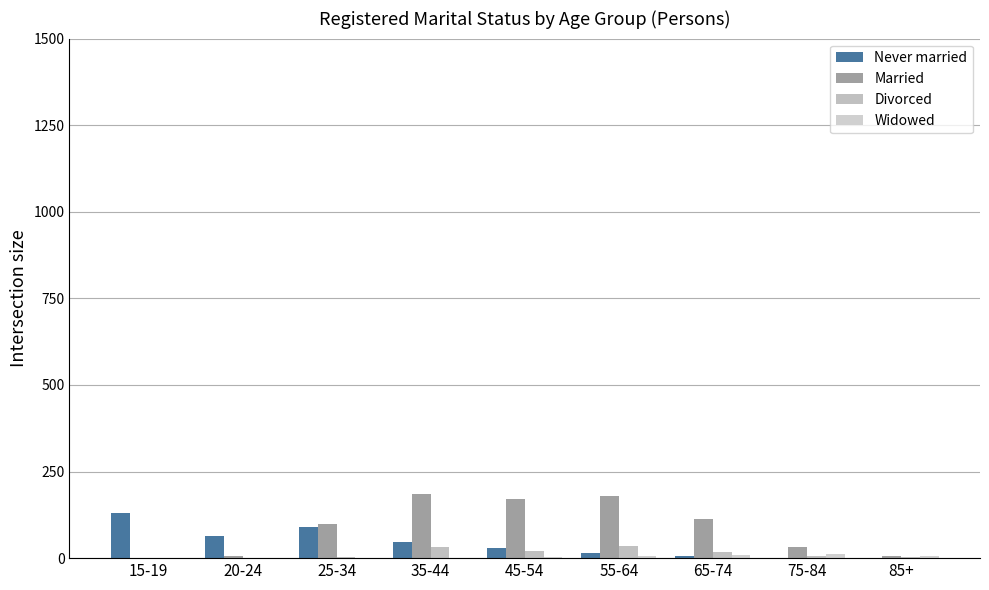

What is the maximum value for Widowed?

11